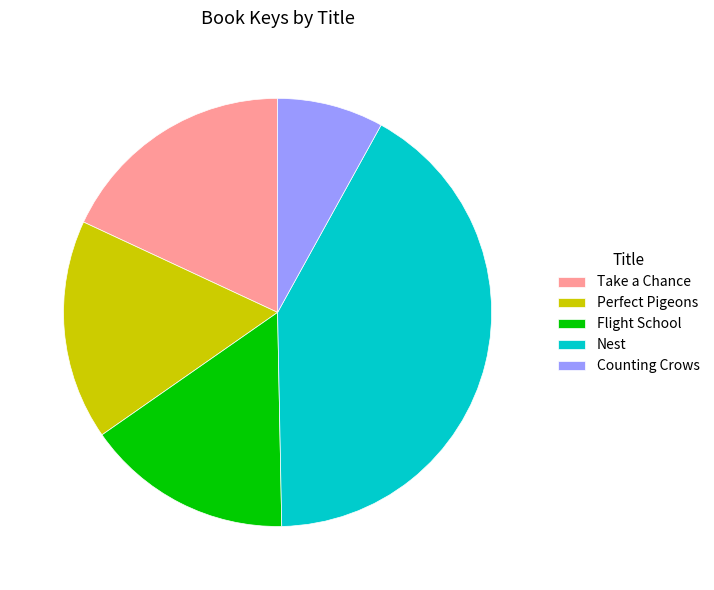

How many segments does this pie chart have?

5